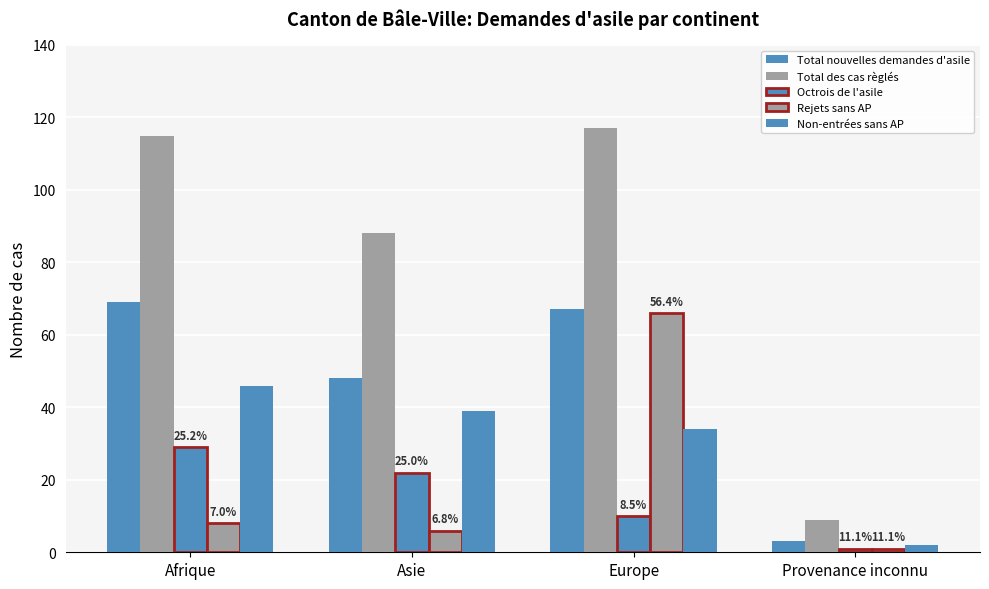

Reading right to left, extract all data points from this chart.

Total nouvelles demandes d'asile: Provenance inconnu=3	Europe=67	Asie=48	Afrique=69
Total des cas règlés: Provenance inconnu=9	Europe=117	Asie=88	Afrique=115
Octrois de l'asile: Provenance inconnu=1	Europe=10	Asie=22	Afrique=29
Rejets sans AP: Provenance inconnu=1	Europe=66	Asie=6	Afrique=8
Non-entrées sans AP: Provenance inconnu=2	Europe=34	Asie=39	Afrique=46